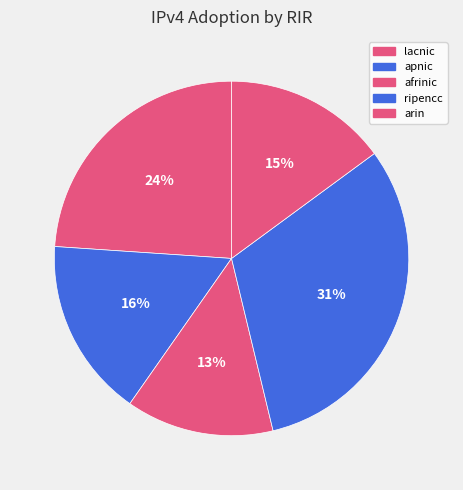

To the nearest percent, what is the average slice percentage?

20%